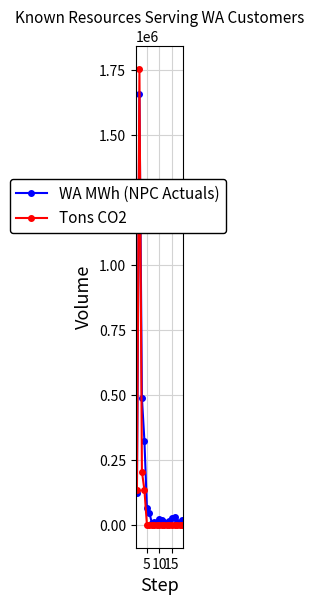

True or false: WA MWh (NPC Actuals) has more than 0 interior local peaks.

True